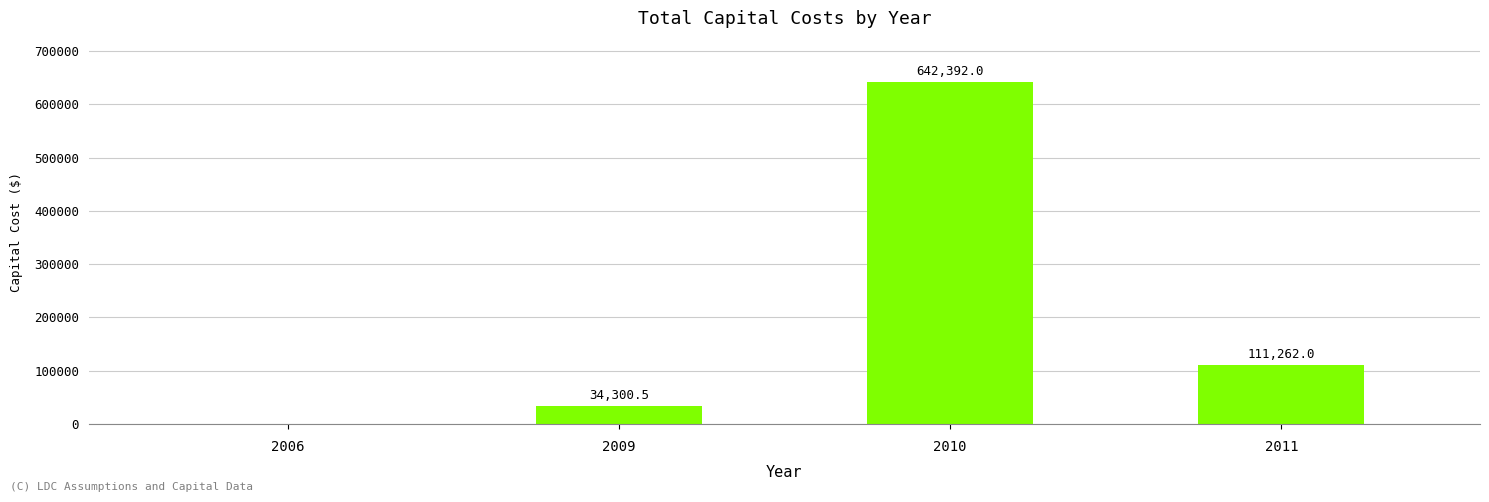

The value at 2011 is 111262.0. True or false?

True